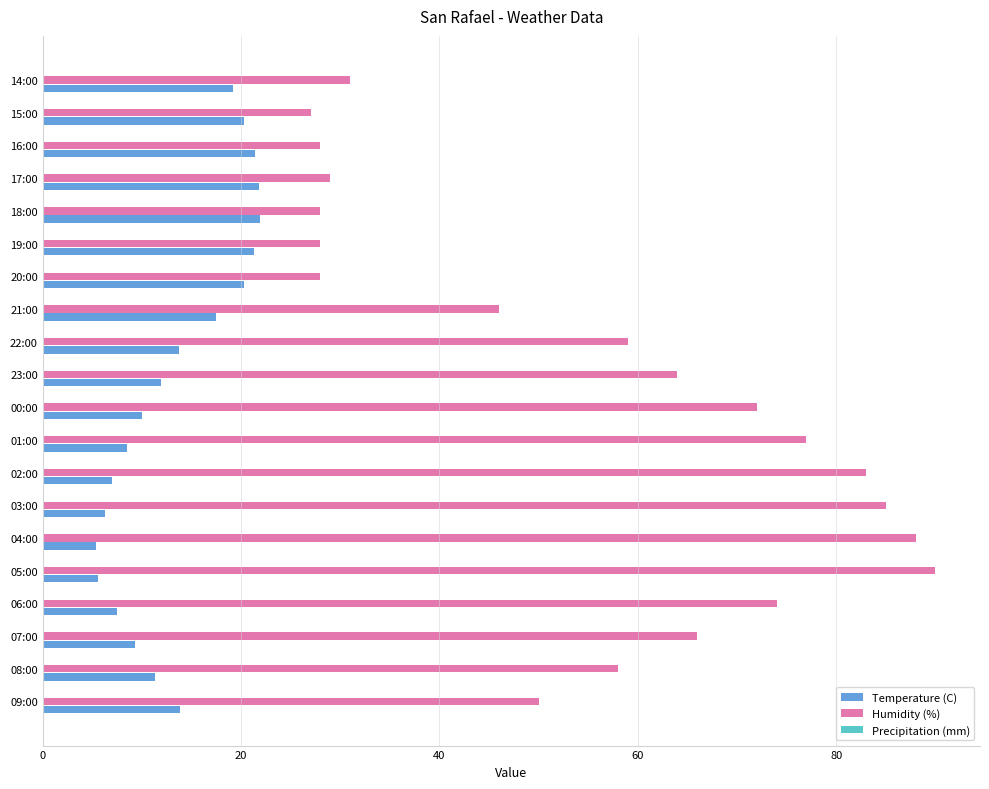

The Temperature (C) series shows 9.1 at 16:00. True or false?

False